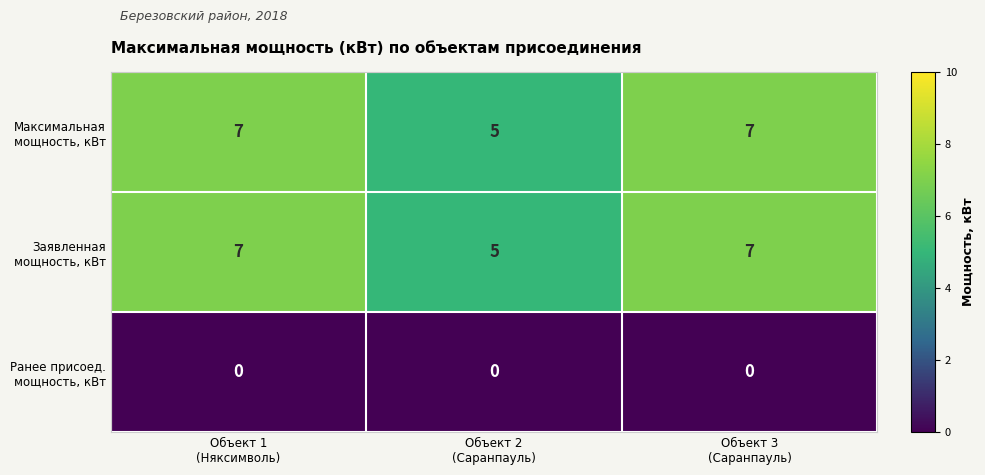

What is the maximum value shown in the chart?

7